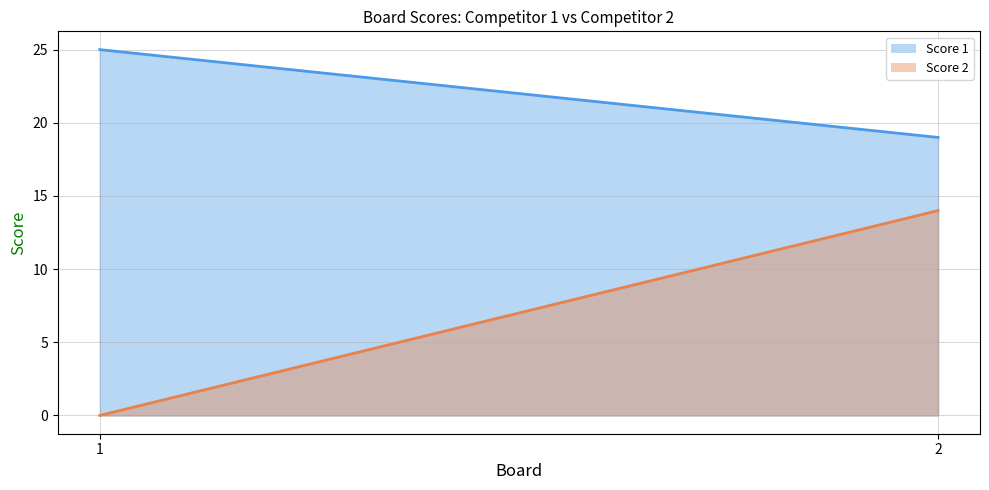

How many values in the Score 2 series are below 14?

1